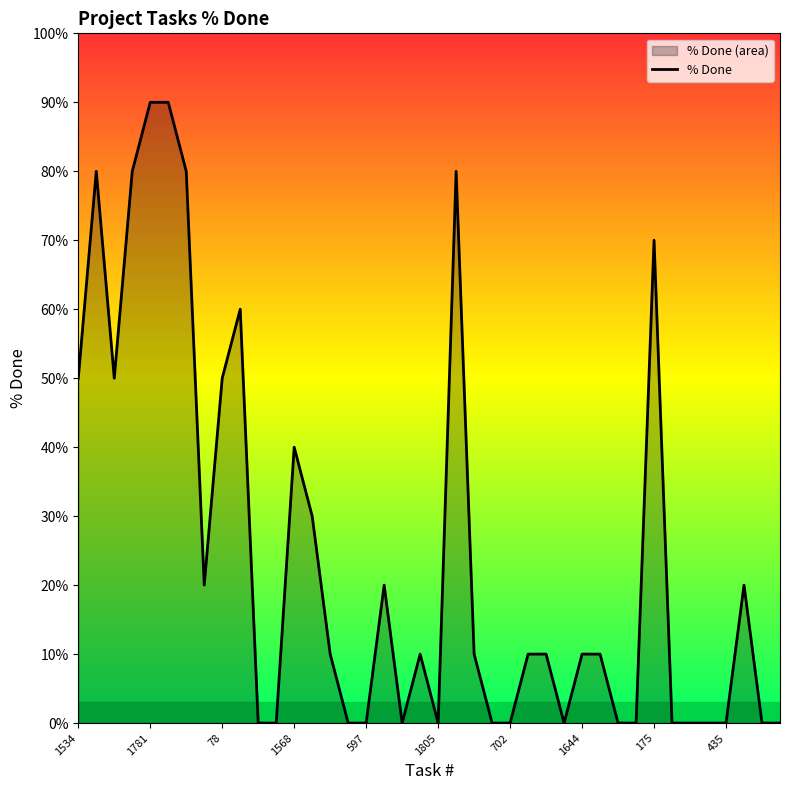

How many values are between 0 and 50?

32